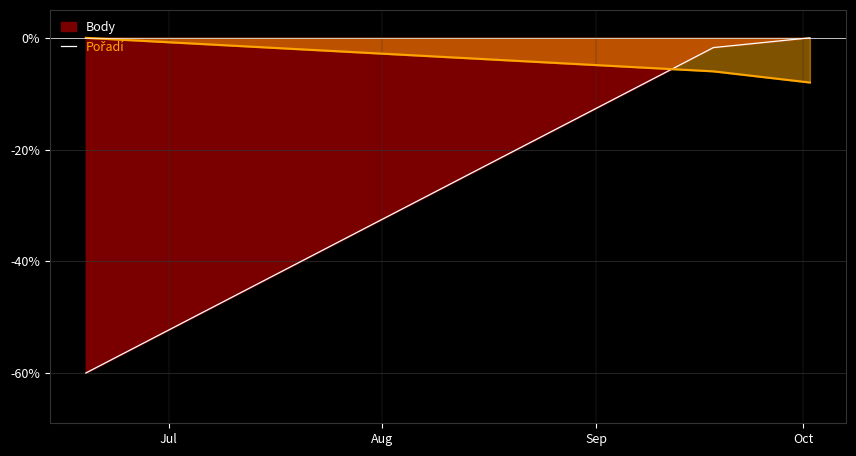

At Aug, list the series in order from smallest to largest.

Pořadí_line, Body_line